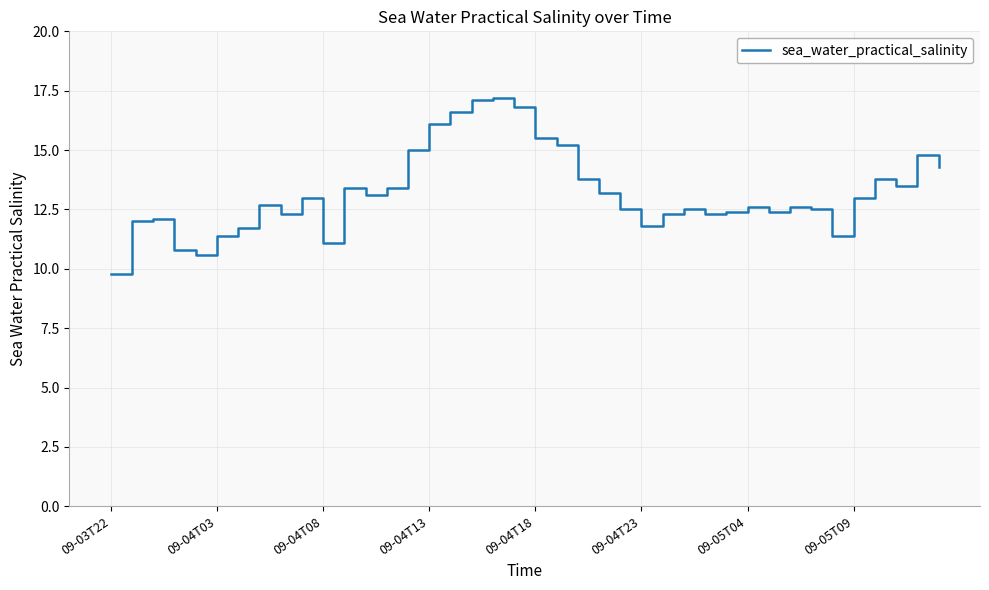

What is the greatest value displayed?

17.2